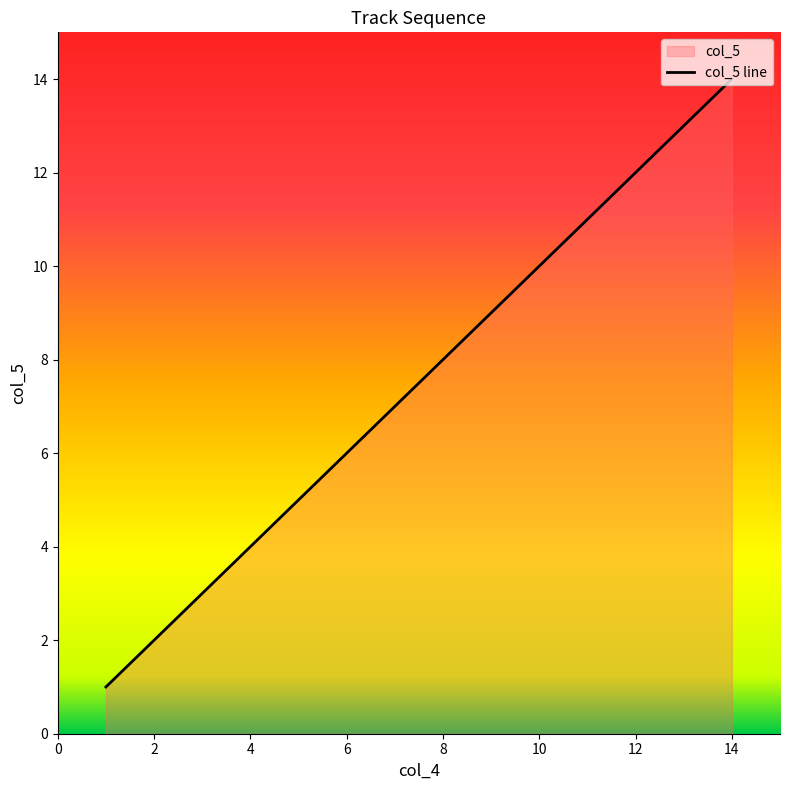

Which category has the highest value across all series?

14